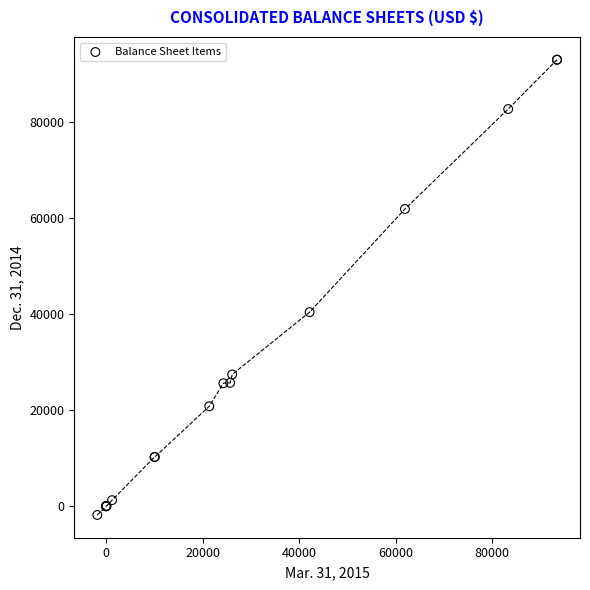

What Y value in the scatter plot is closest to 45625?

40460